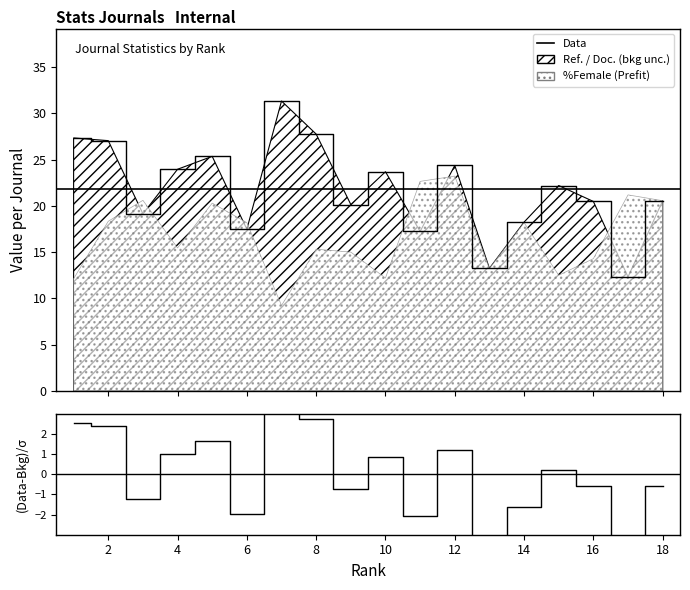

Reading right to left, what are all the values shown in this chart?

-0.6	-4.3	-0.6	0.2	-1.6	-3.9	1.2	-2.1	0.9	-0.7	2.8	4.4	-2.0	1.6	1.0	-1.2	2.4	2.6